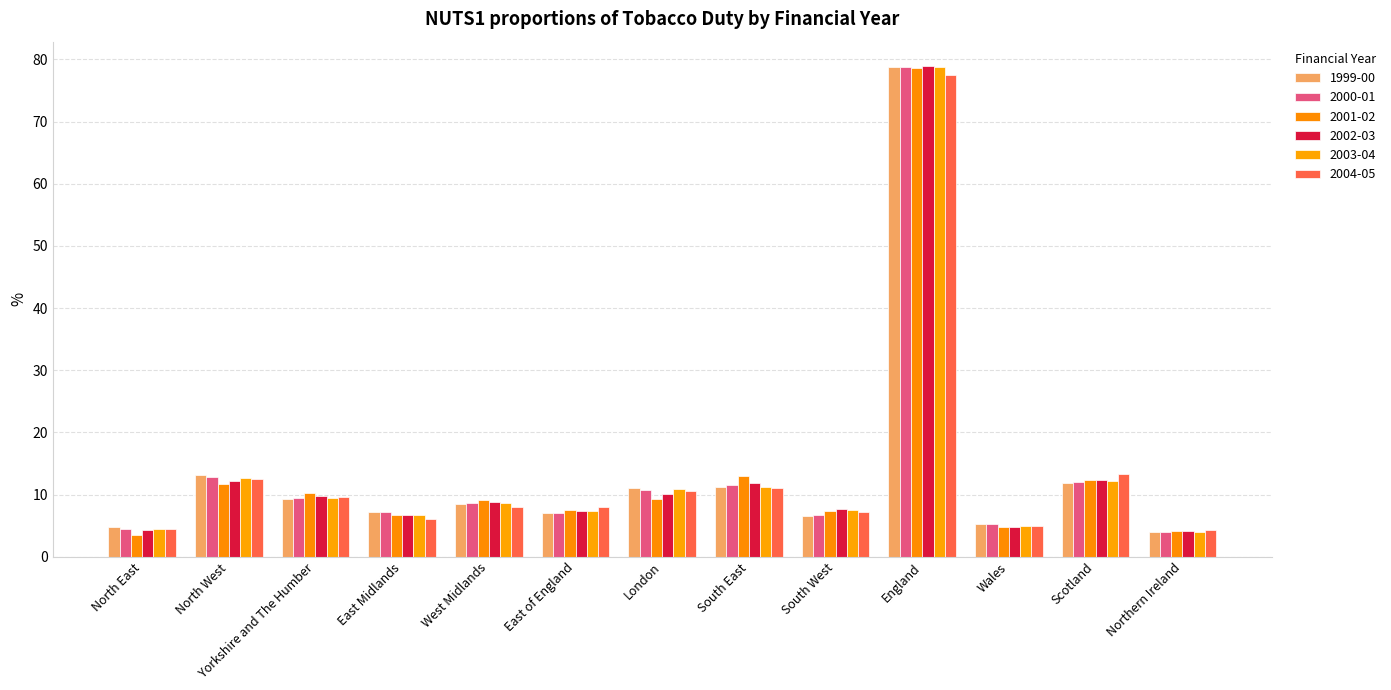

True or false: 2002-03 has a value of 10.4 at East Midlands.

False